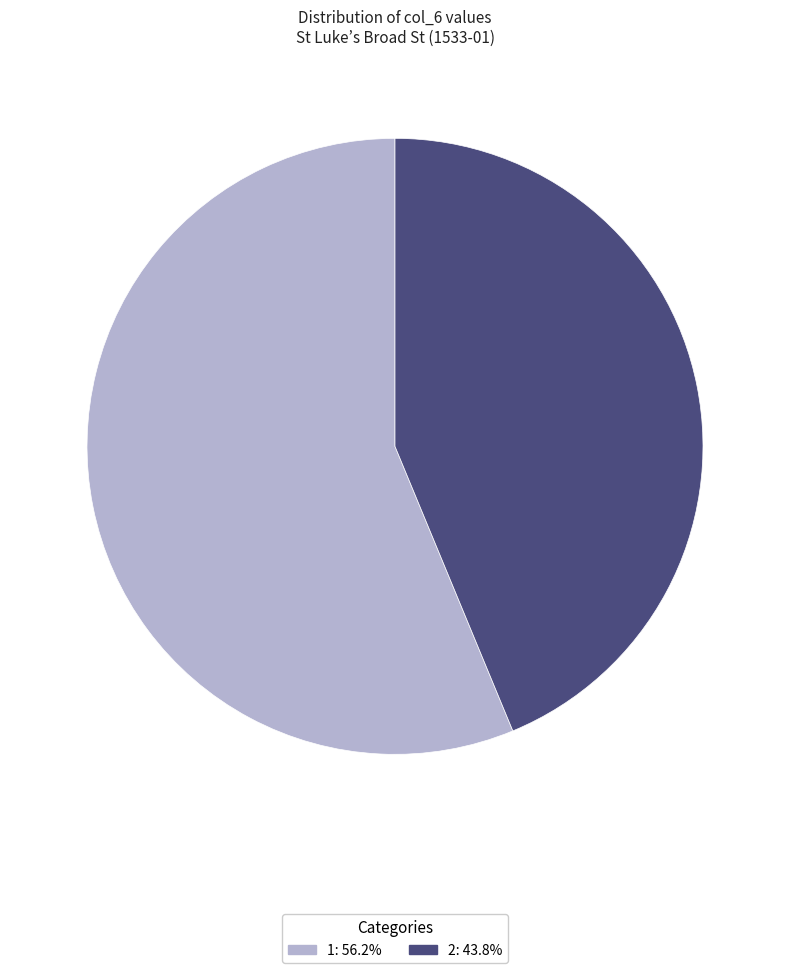

Count the number of slices in the pie.

2